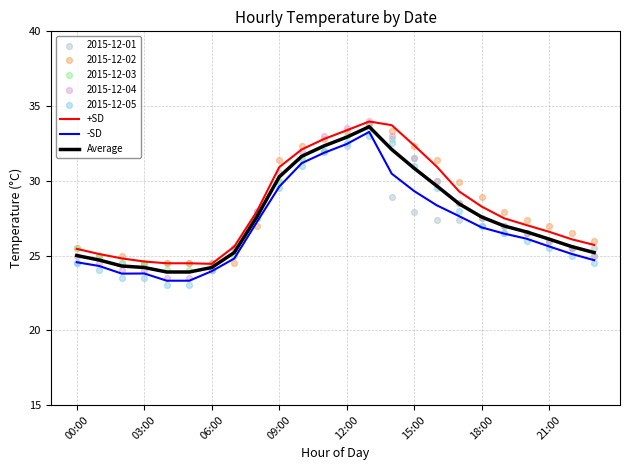

At how many categories does at least one series exceed 29?

9